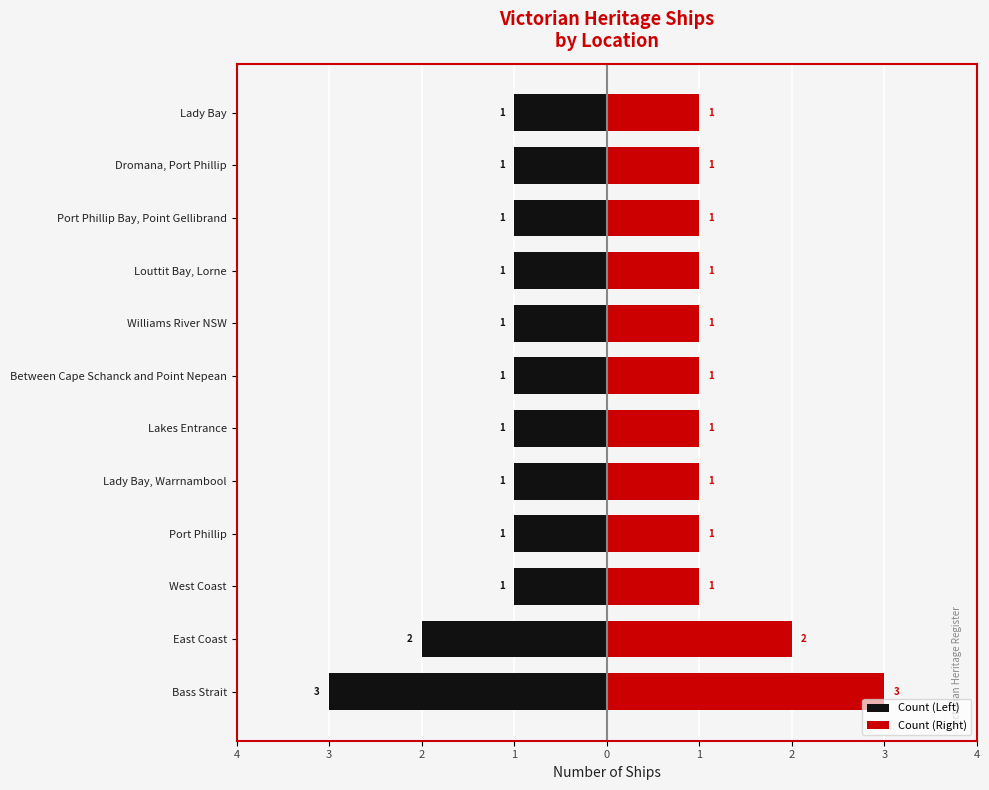

How many bars are there in each group?

2